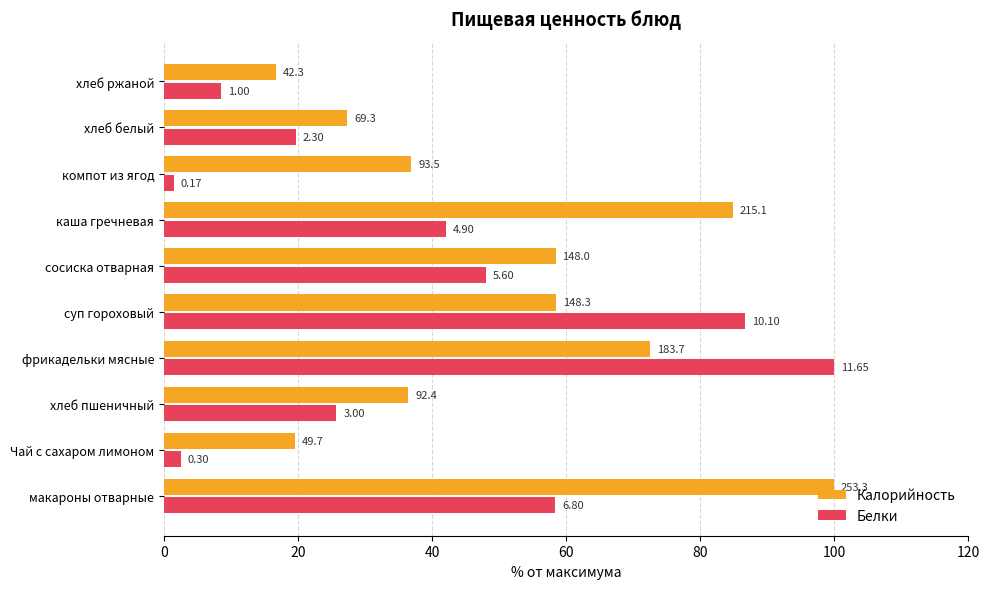

List the series in order of their peak value, highest first.

Калорийность, Белки